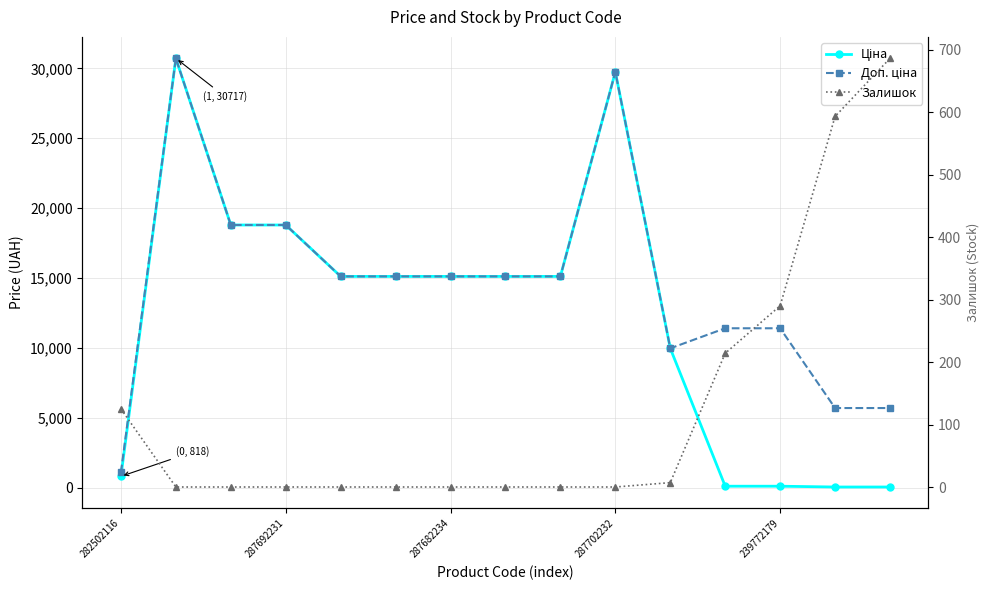

Which series has the widest spread of values?

Ціна